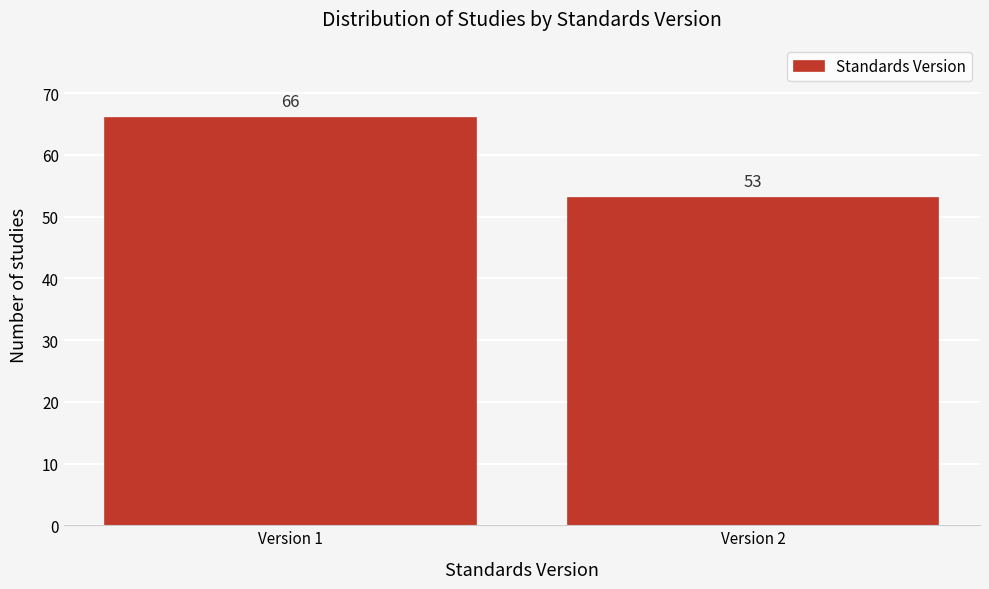

Reading left to right, extract all data points from this chart.

Version 1=66	Version 2=53